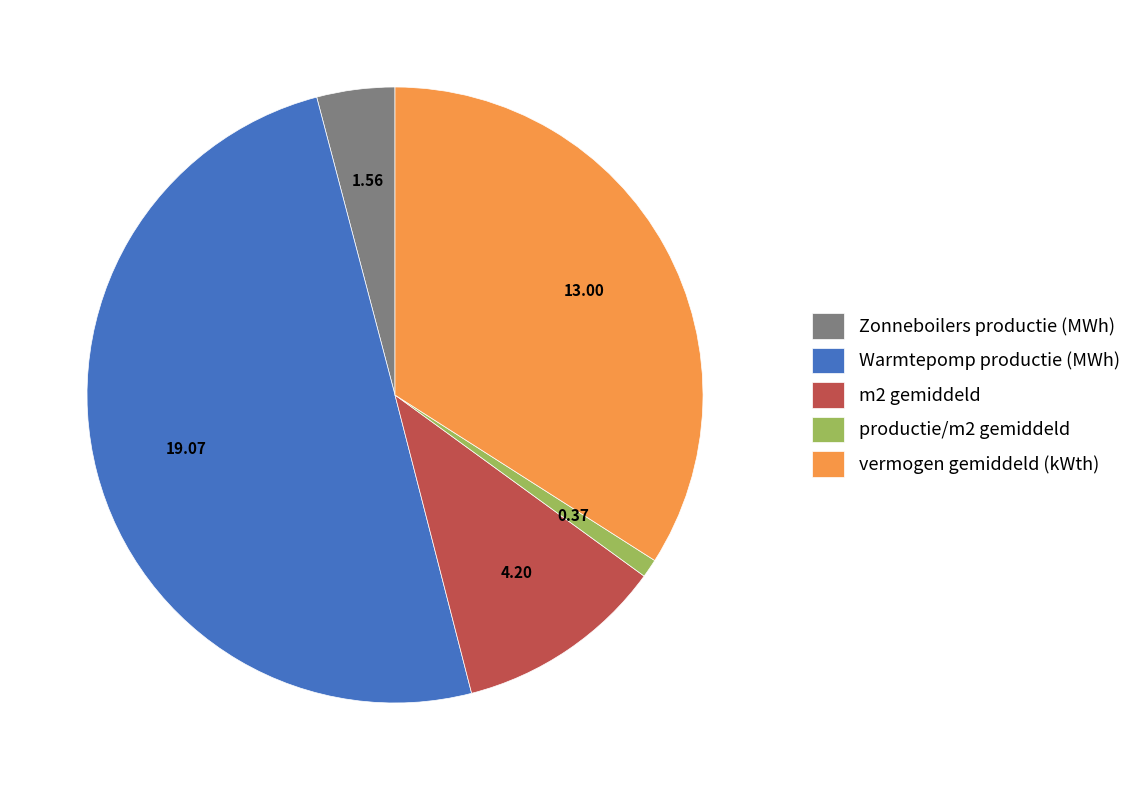

Is the sum of Warmtepomp productie (MWh) and productie/m2 gemiddeld greater than half?

Yes